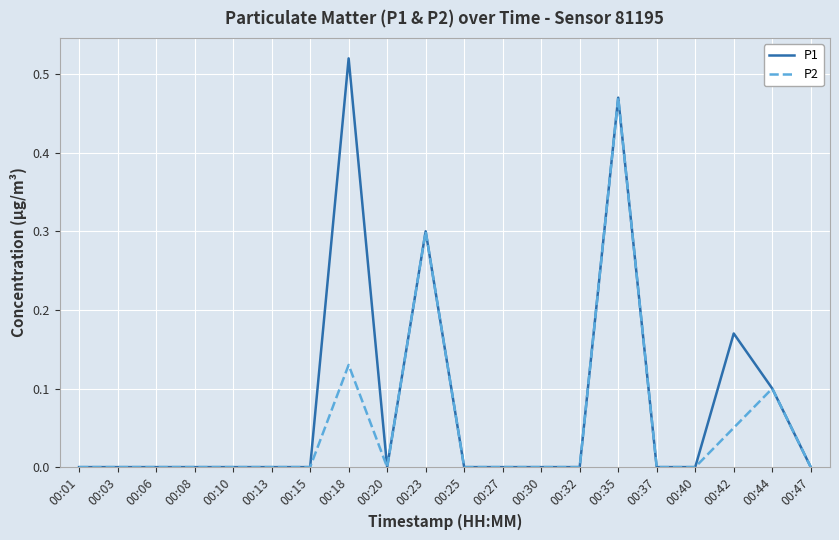

List the series in order of their peak value, lowest first.

P2, P1